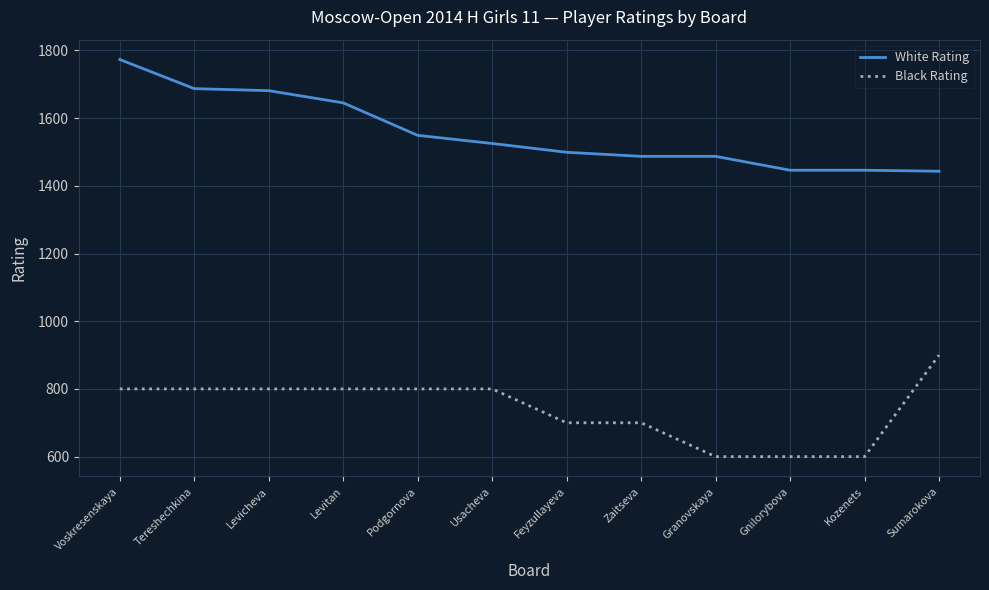

What is the spread (max minus min) of values at Granovskaya?

887